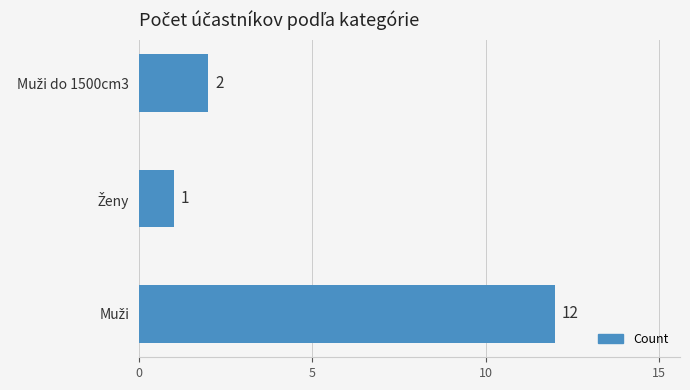

What is the greatest value displayed?

12